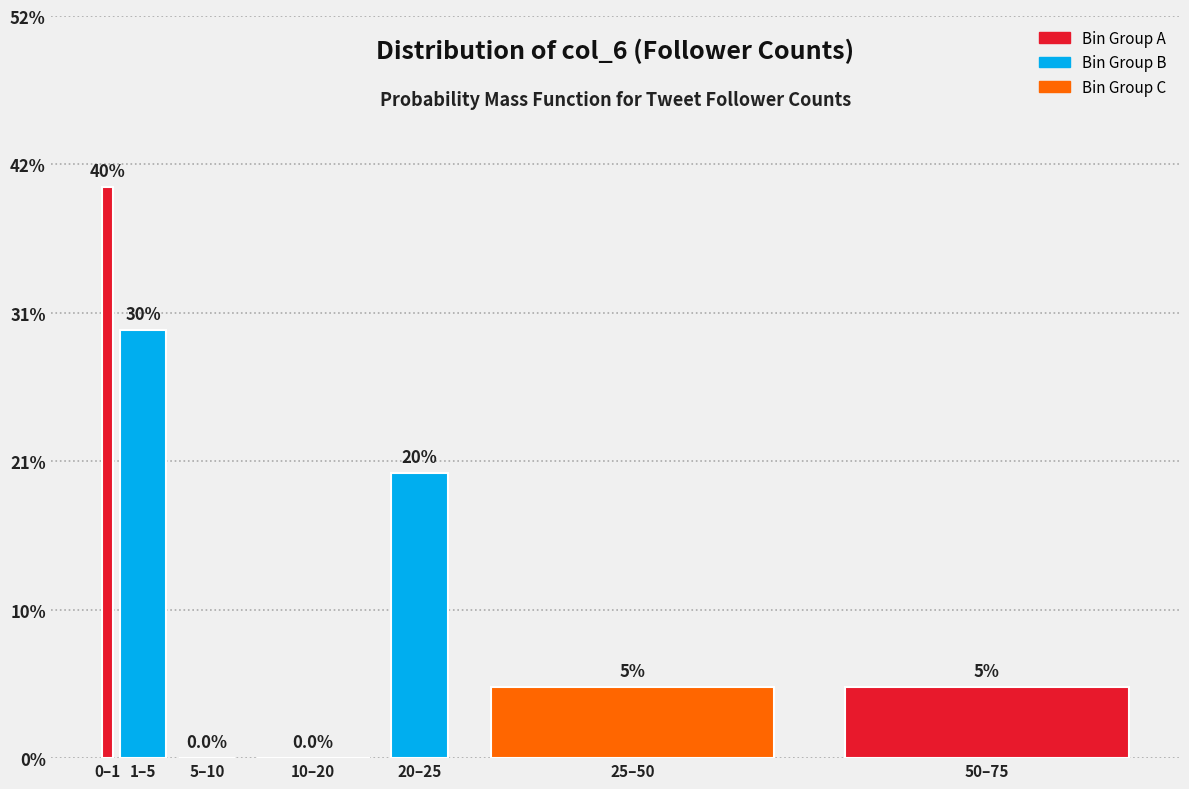

Are the bars horizontal?

No